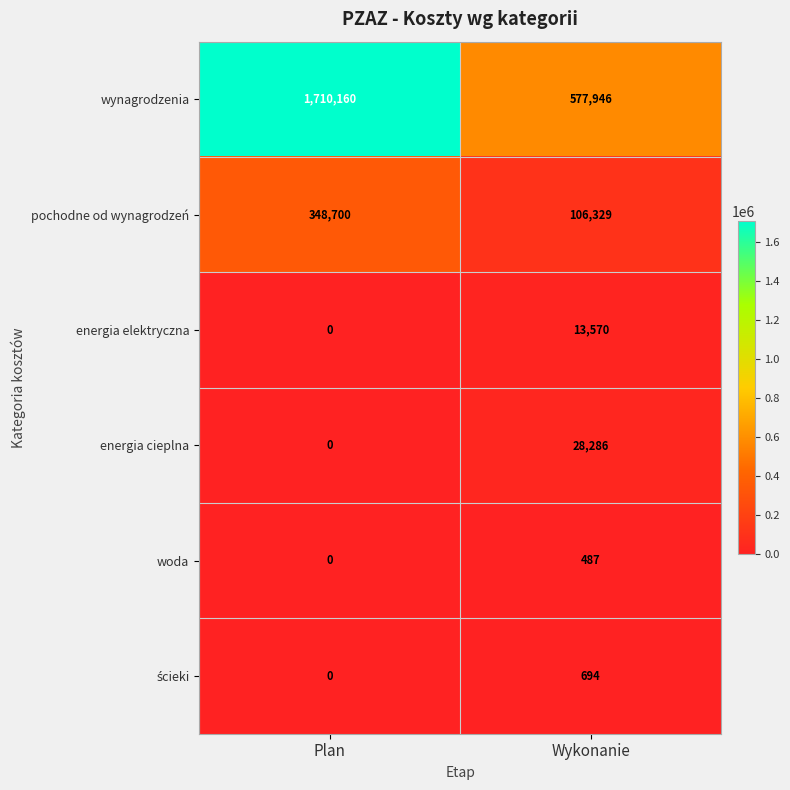

At which category does the chart reach its peak across all series?

Plan